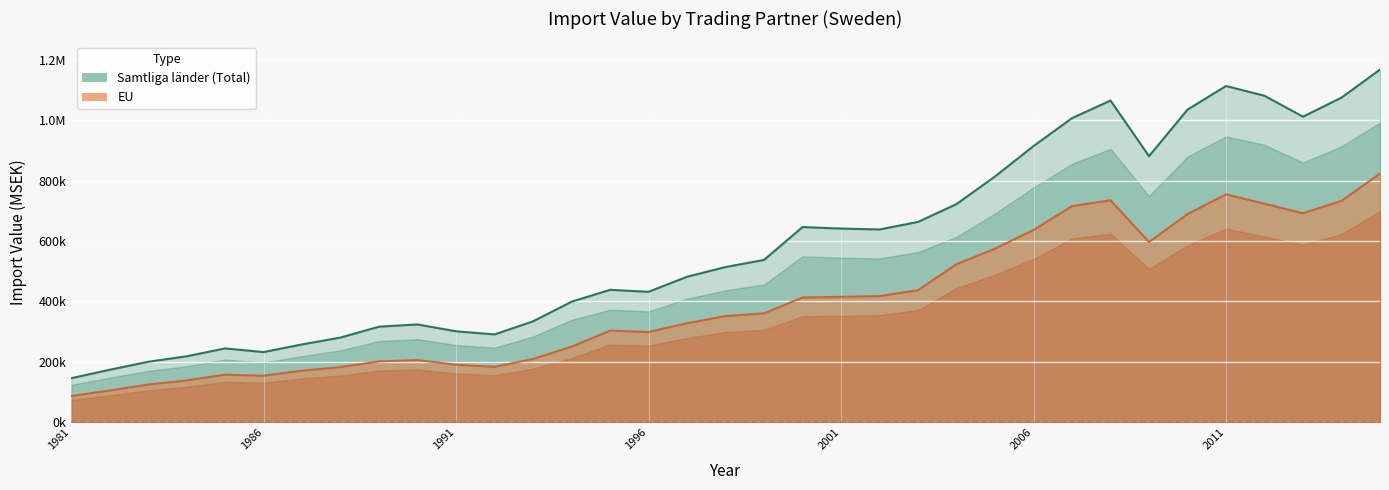

How many distinct data groups are displayed?

2